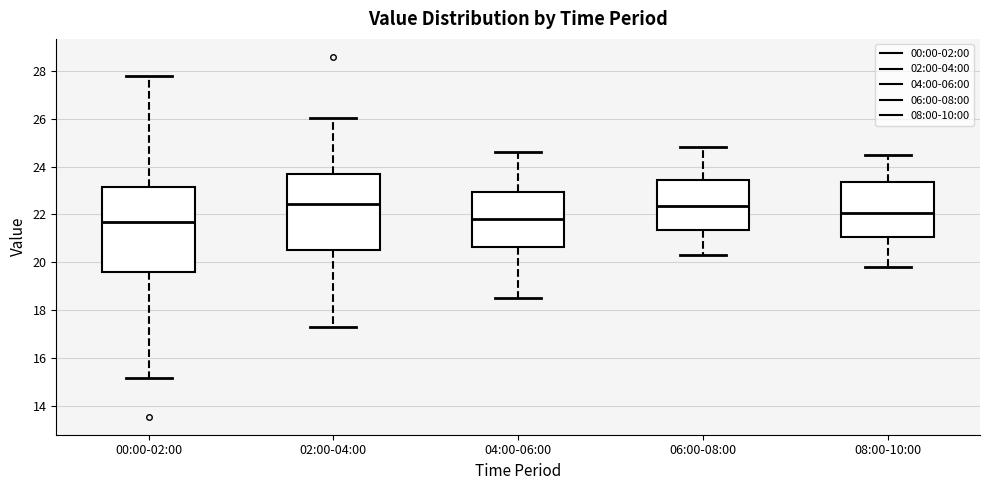

Reading left to right, read every box against the y-axis: the position of its median line, the range the box covers, and the ends of its whiskers. The values are not printed on the chart, so give them approximately, as read against the axis.

00:00-02:00: median 21.6, box 19.6 to 23.2, whiskers 15.2 to 27.8
02:00-04:00: median 22.4, box 20.6 to 23.6, whiskers 17.4 to 26.0
04:00-06:00: median 21.8, box 20.6 to 23.0, whiskers 18.6 to 24.6
06:00-08:00: median 22.4, box 21.4 to 23.4, whiskers 20.4 to 24.8
08:00-10:00: median 22.0, box 21.0 to 23.4, whiskers 19.8 to 24.6